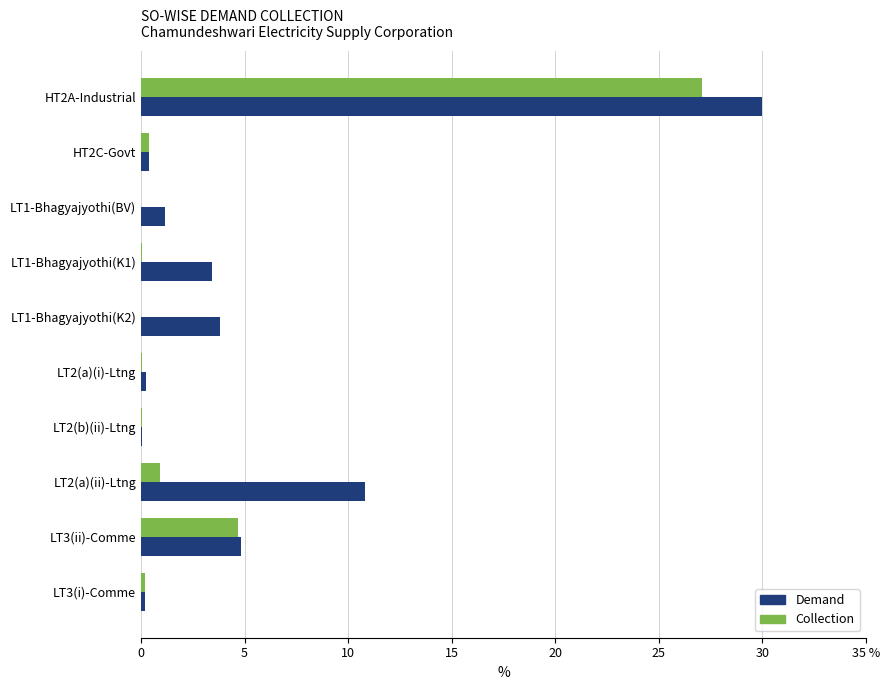

What are all the series names shown in the legend?

Demand, Collection